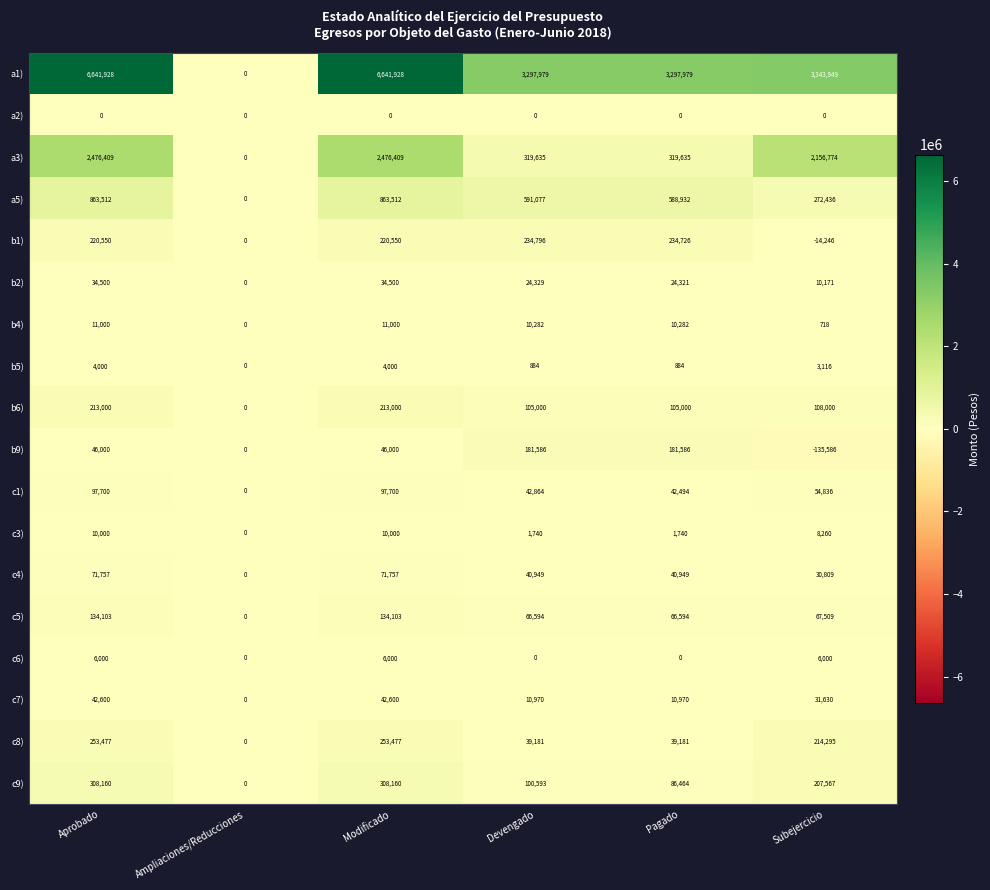

At Aprobado, list the series in order from smallest to largest.

a2), b5), c6), c3), b4), b2), c7), b9), c4), c1), c5), b6), b1), c8), c9), a5), a3), a1)